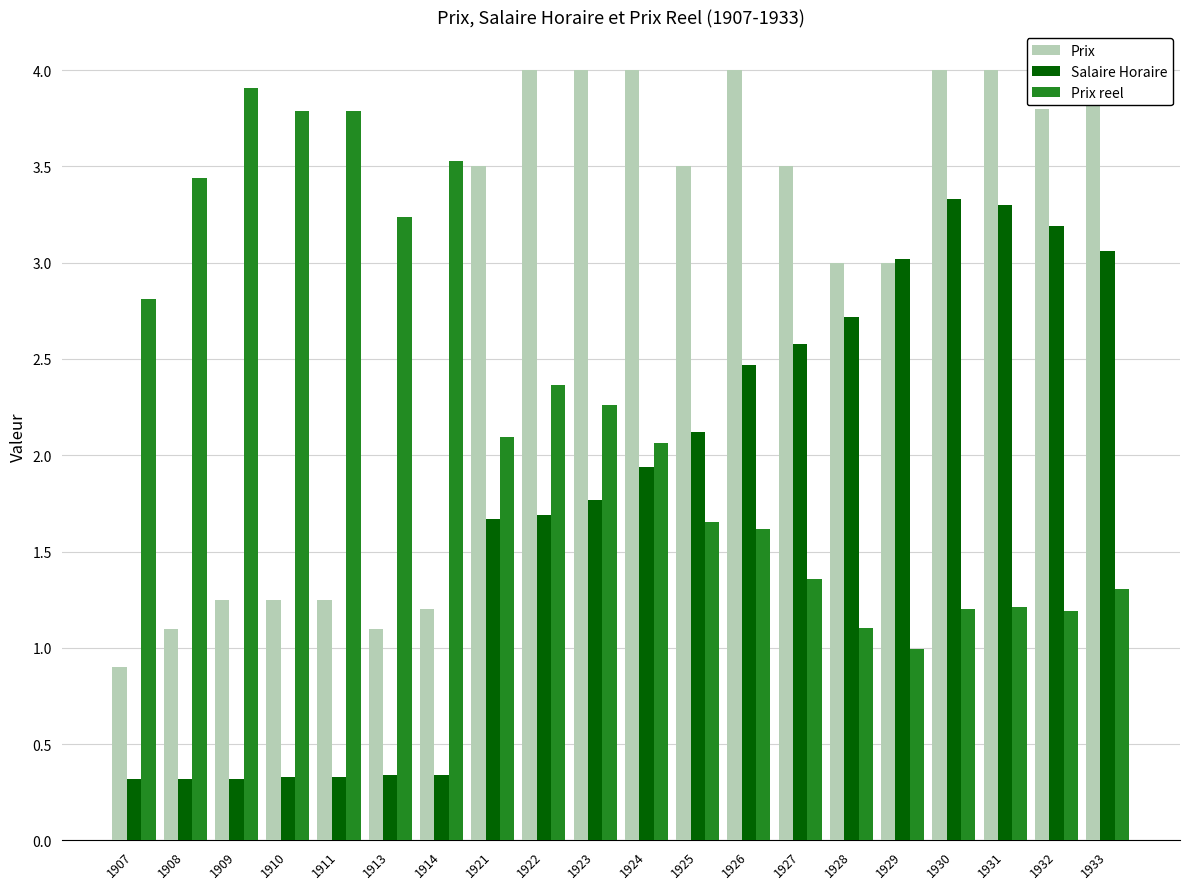

At how many categories does at least one series exceed 1?

20